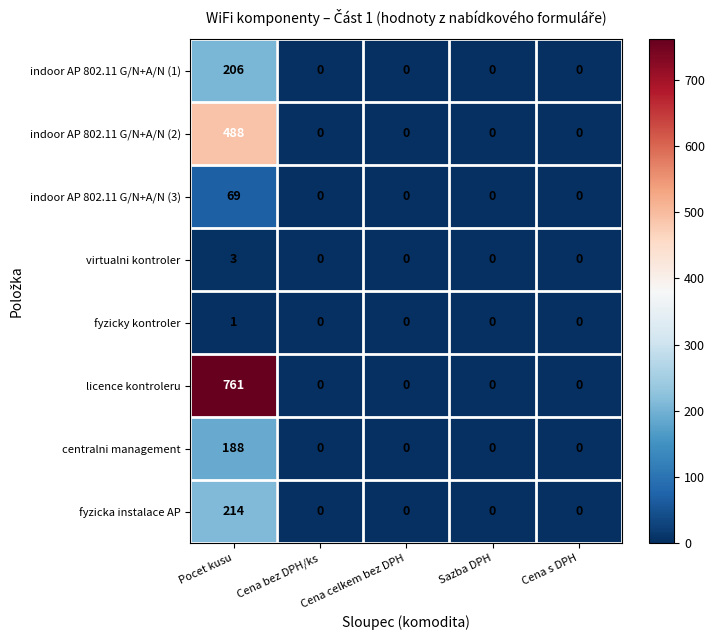

How many data points does each series have?

5